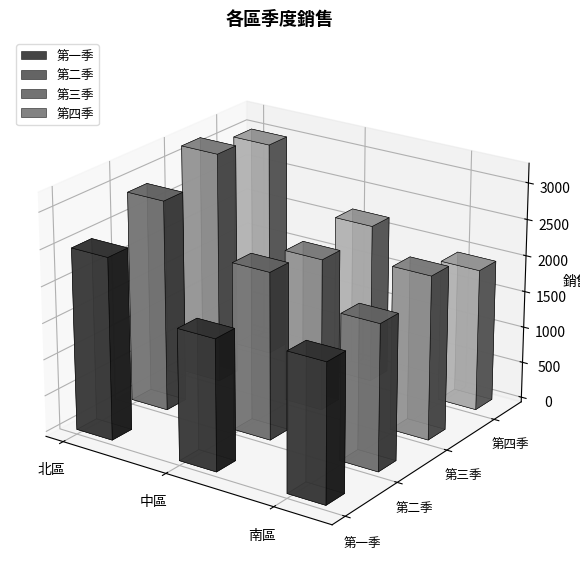

Are the bars horizontal?

No